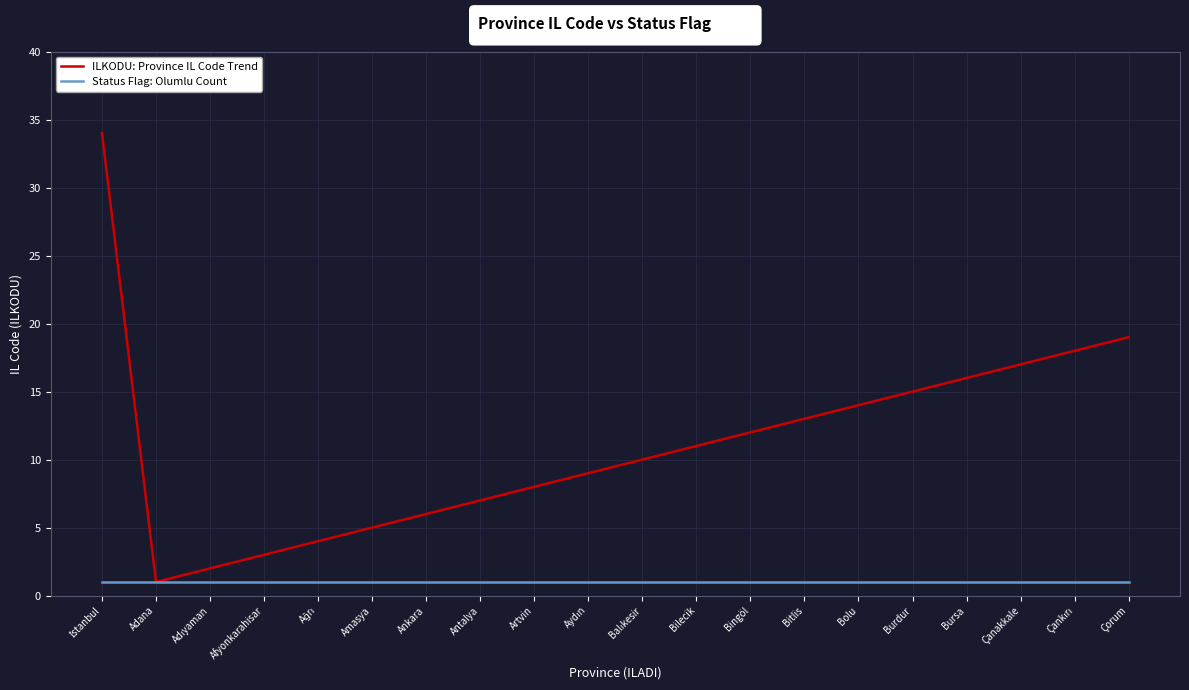

Count the number of categories in the chart.

20